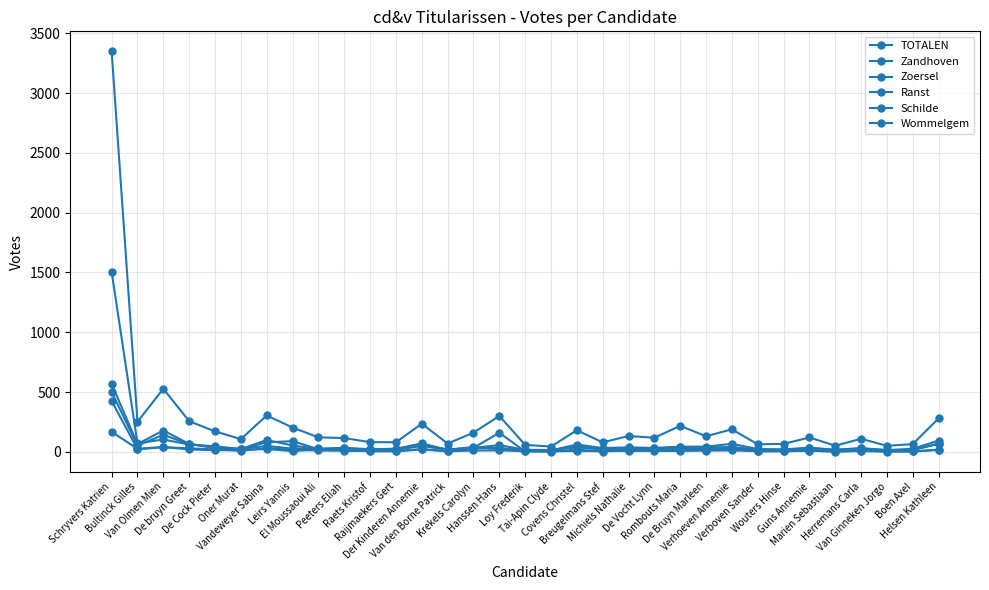

What is the total value across all series at Marien Sebastiaan?

99